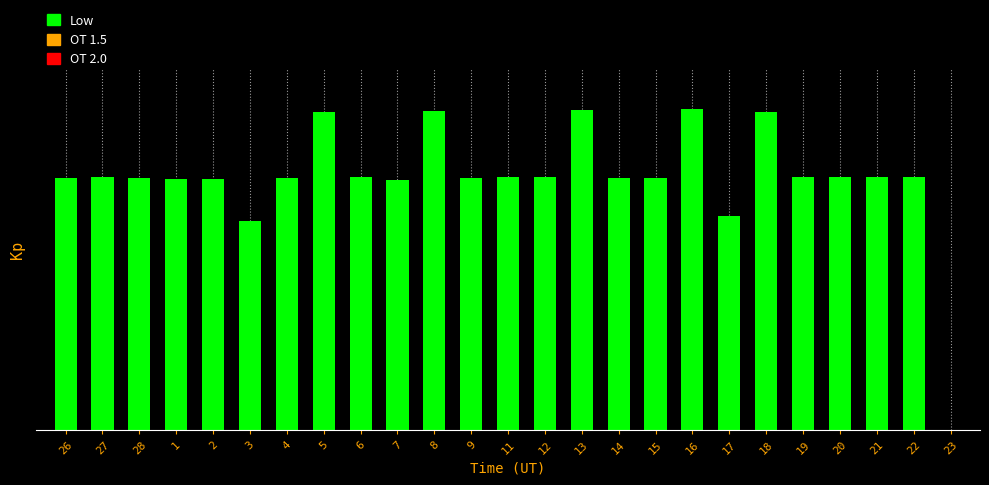

Rank the categories by value from lowest to highest.

23, 3, 17, 7, 1, 2, 4, 15, 26, 9, 28, 14, 20, 22, 6, 11, 27, 12, 19, 21, 18, 5, 8, 13, 16